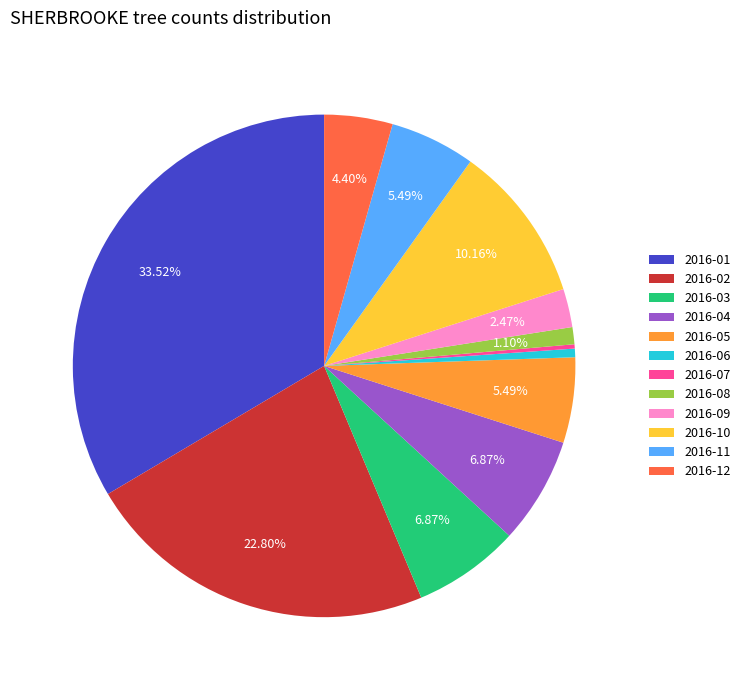

To the nearest percent, what is the difference between the 2016-09 and 2016-03 slice percentages?

4%